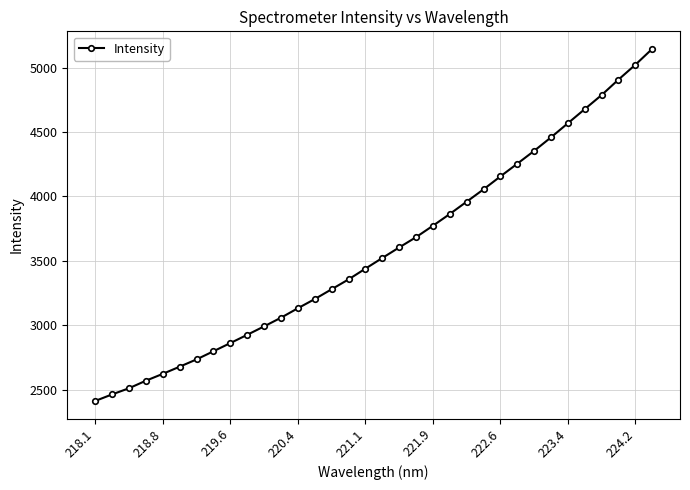

True or false: there are more than 1 points higher than both neighbors.

False